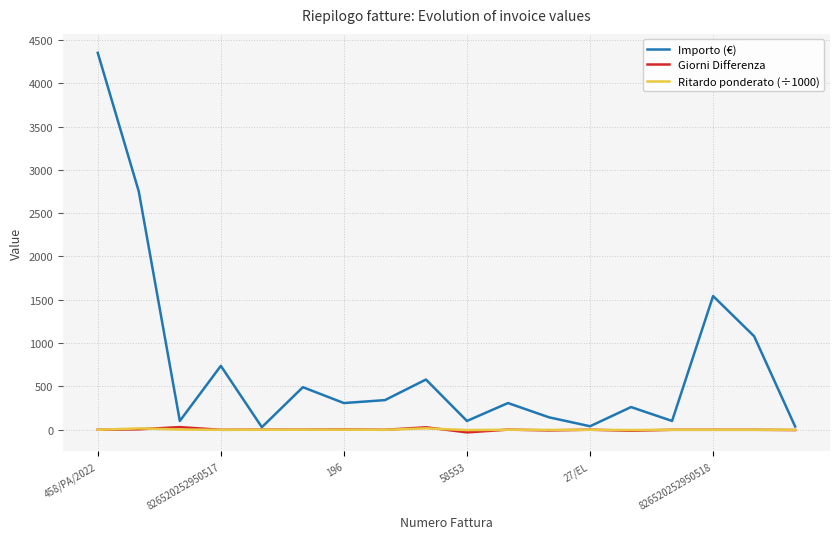

What are all the series names shown in the legend?

Importo (€), Giorni Differenza, Ritardo ponderato (÷1000)